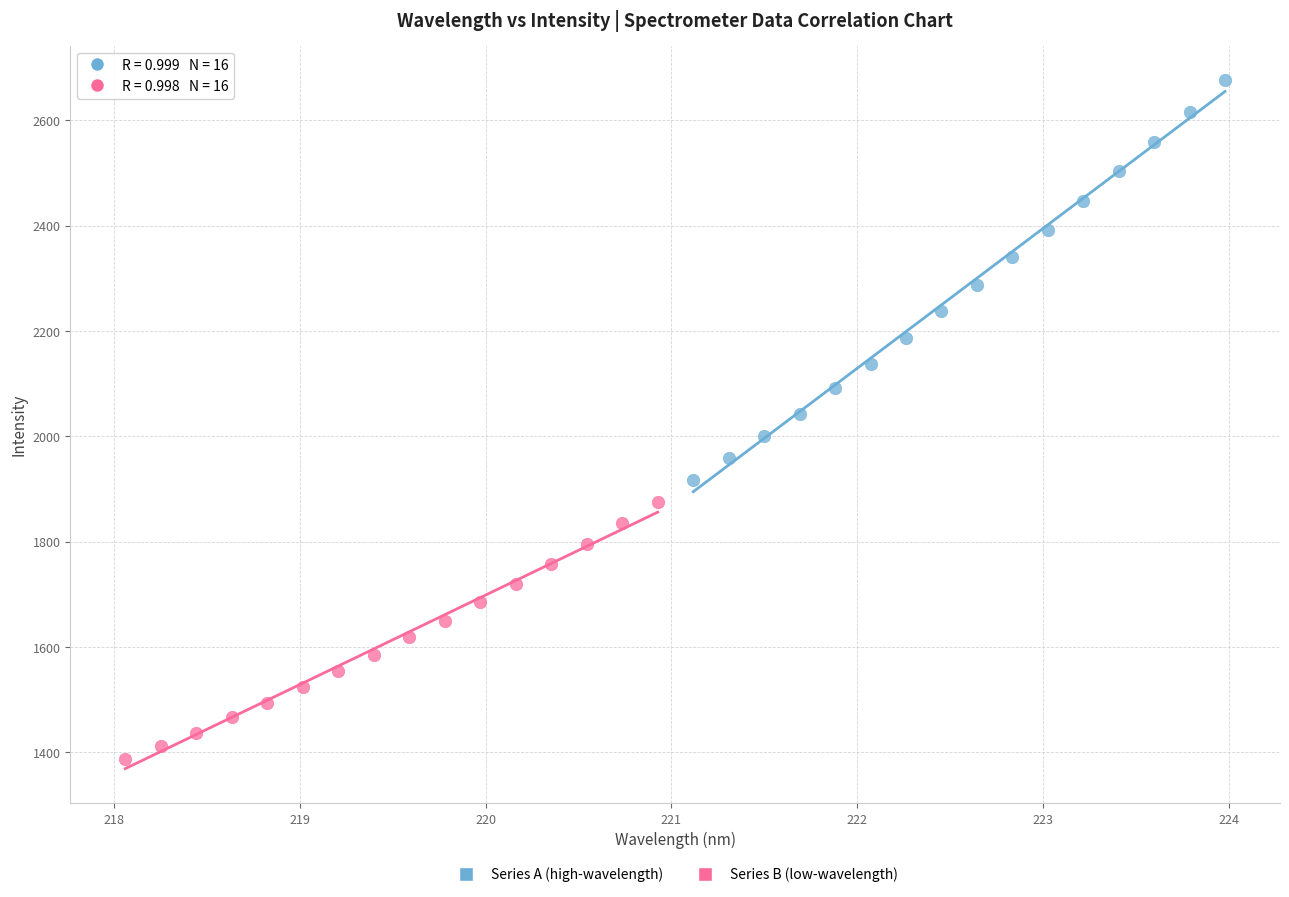

Which series has the widest spread of Y values?

Series A (high-wavelength)